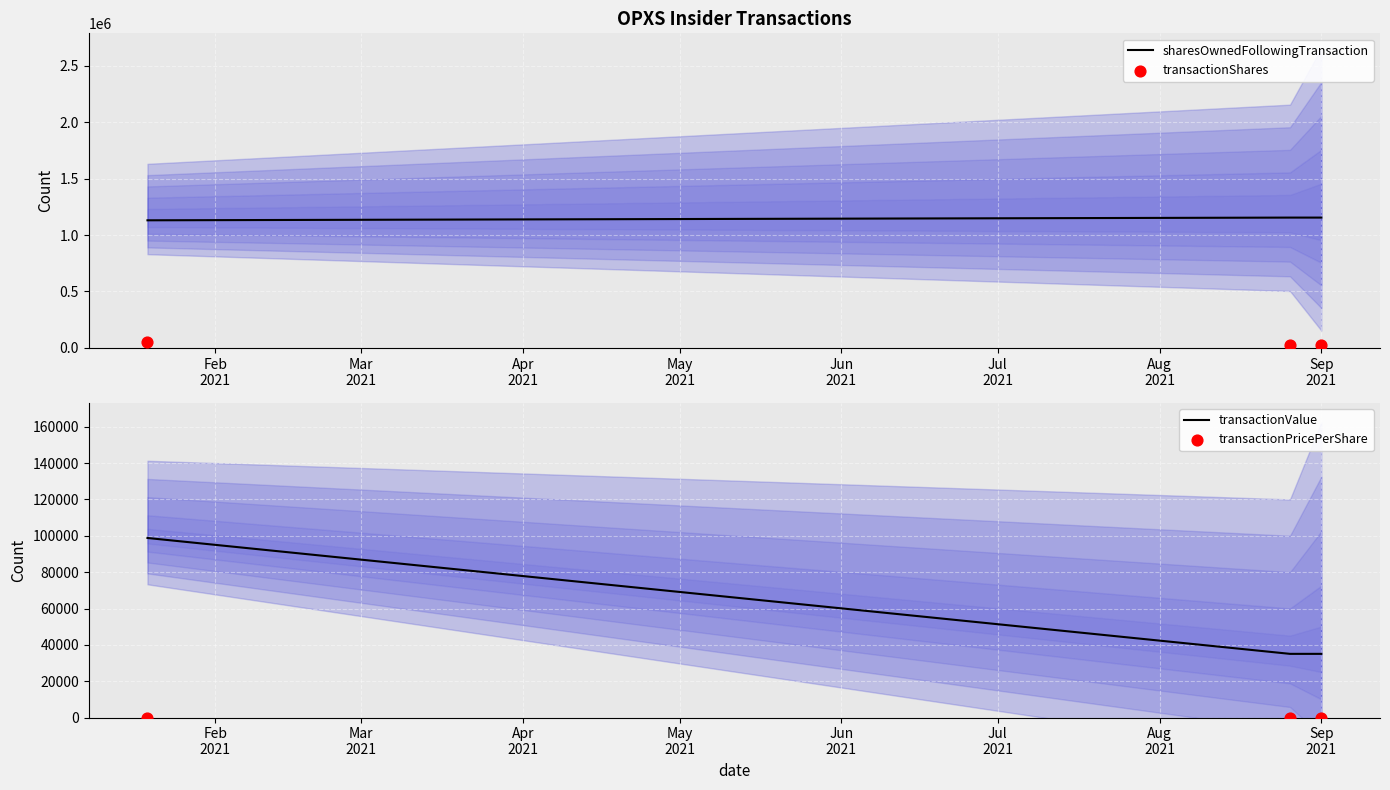

What is the total value across all series at Feb
2021?

1277992.0